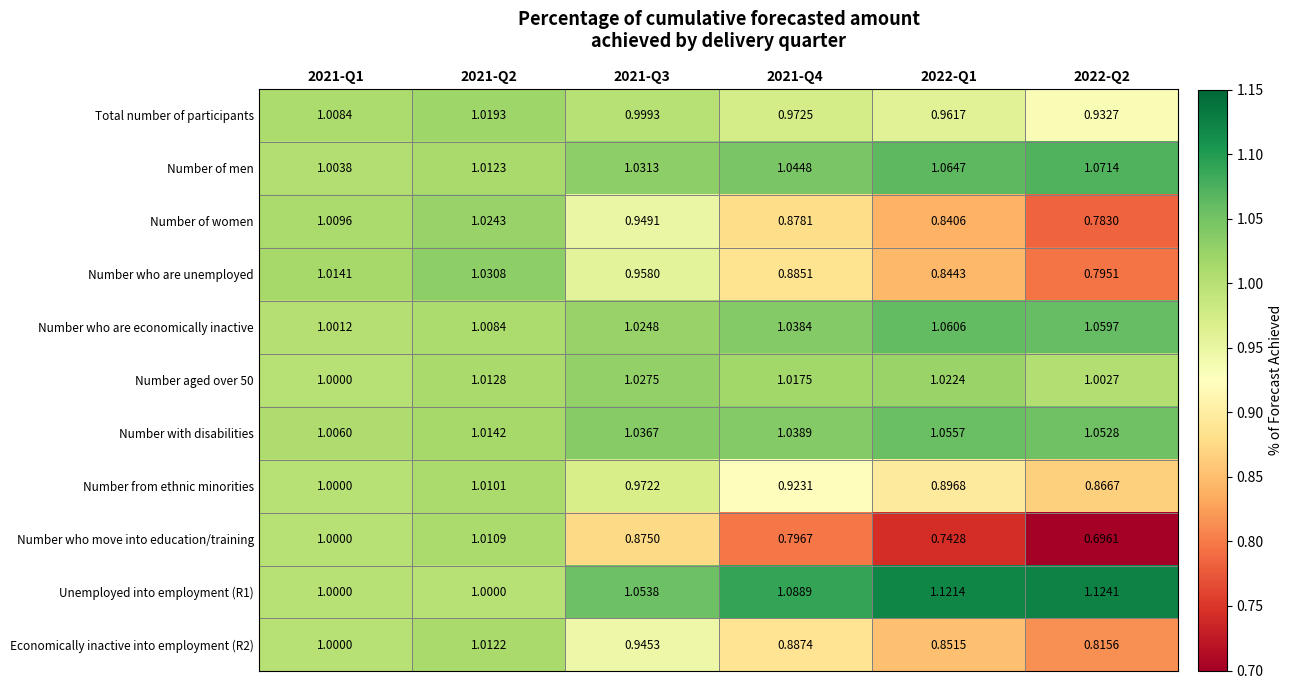

What is the total value across all series at 2021-Q2?

11.2